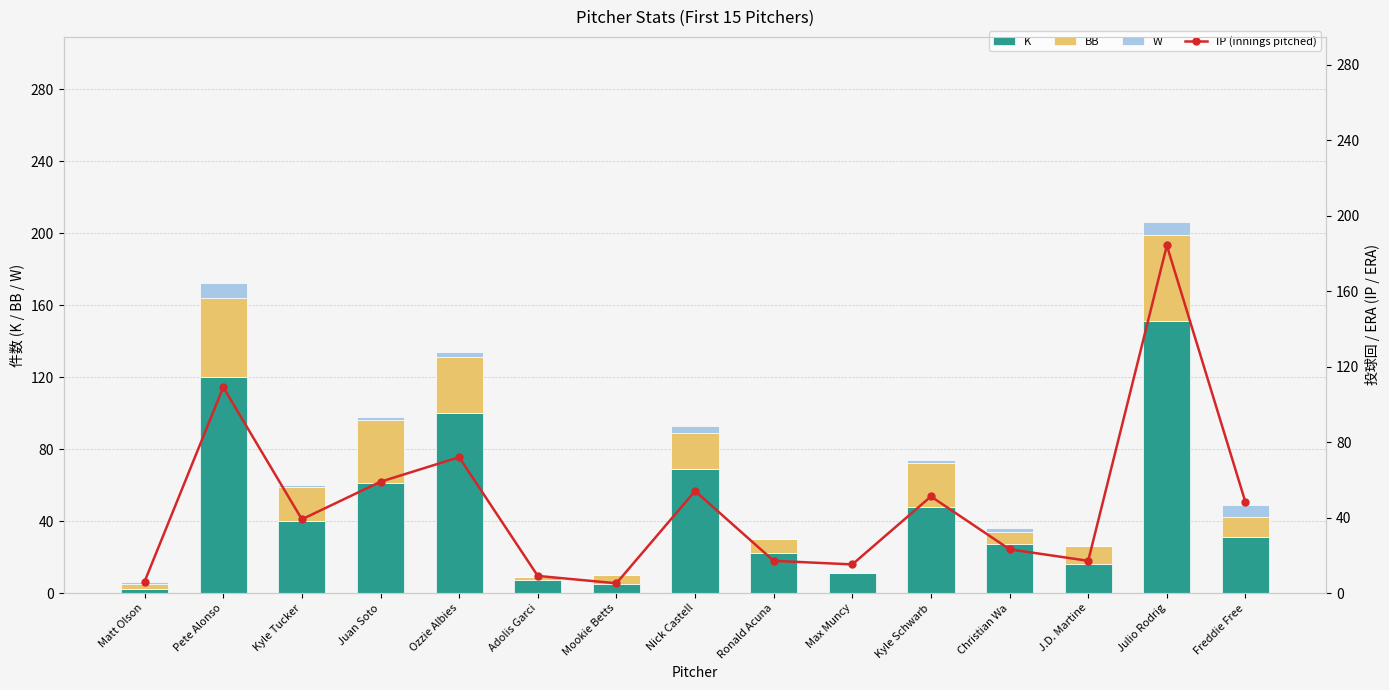

What position from the right is Mookie Betts?

9